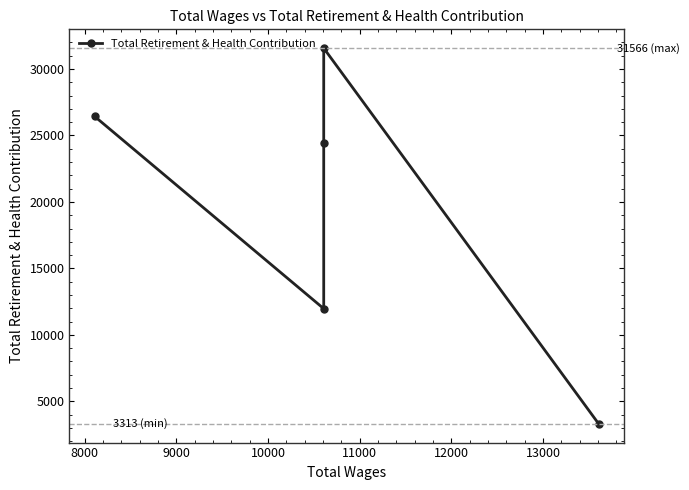

The value at 8000 is 19383. True or false?

False